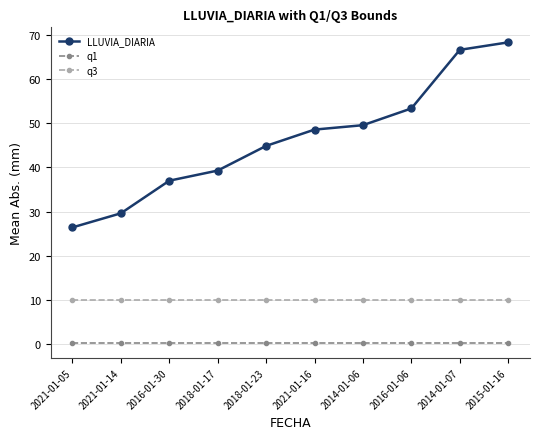

The q1 series shows 0.2 at 2014-01-07. True or false?

True